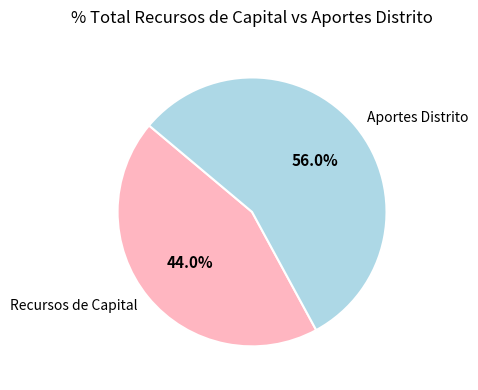

Combined, what portion of the pie is Recursos de Capital and Aportes Distrito?

100.0%